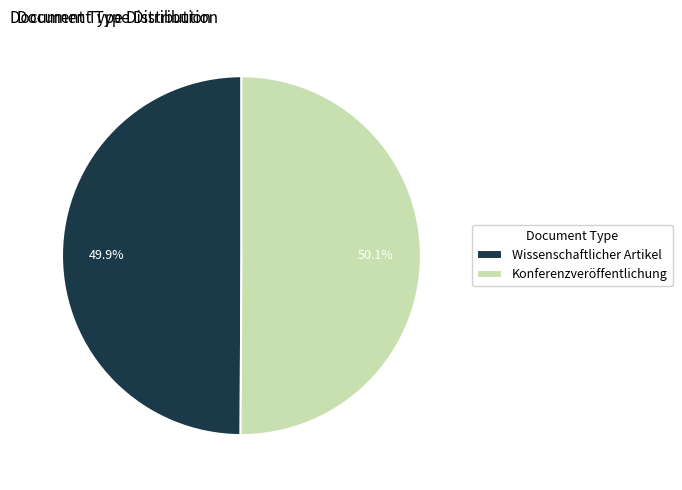

Combined, what portion of the pie is Konferenzveröffentlichung and Wissenschaftlicher Artikel?

100.0%